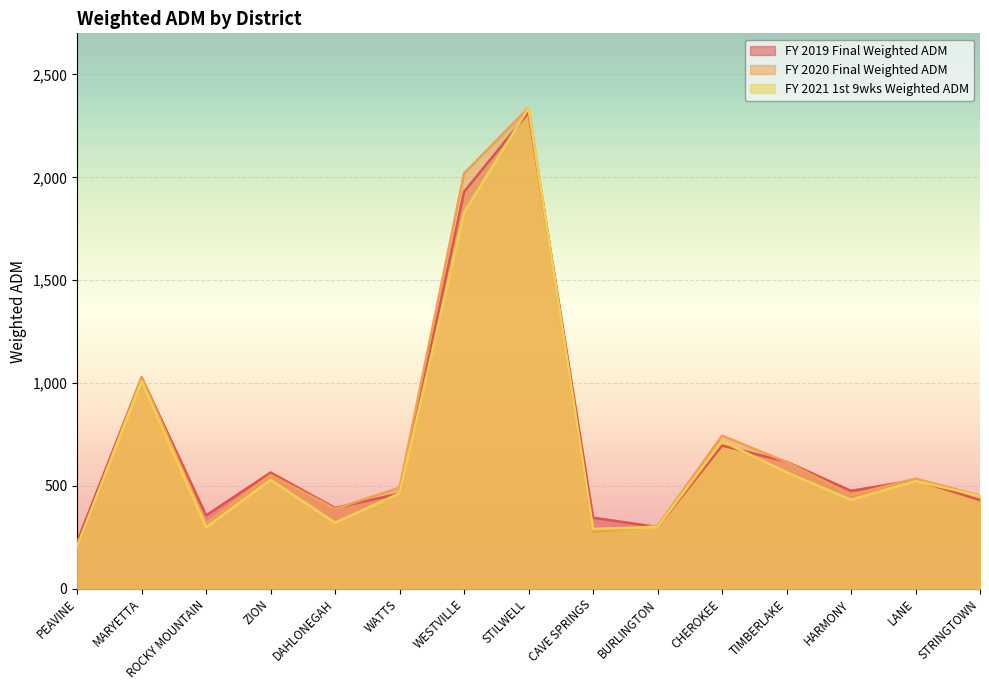

Is it true that FY 2019 Final Weighted ADM equals 183.7 at HARMONY?

False